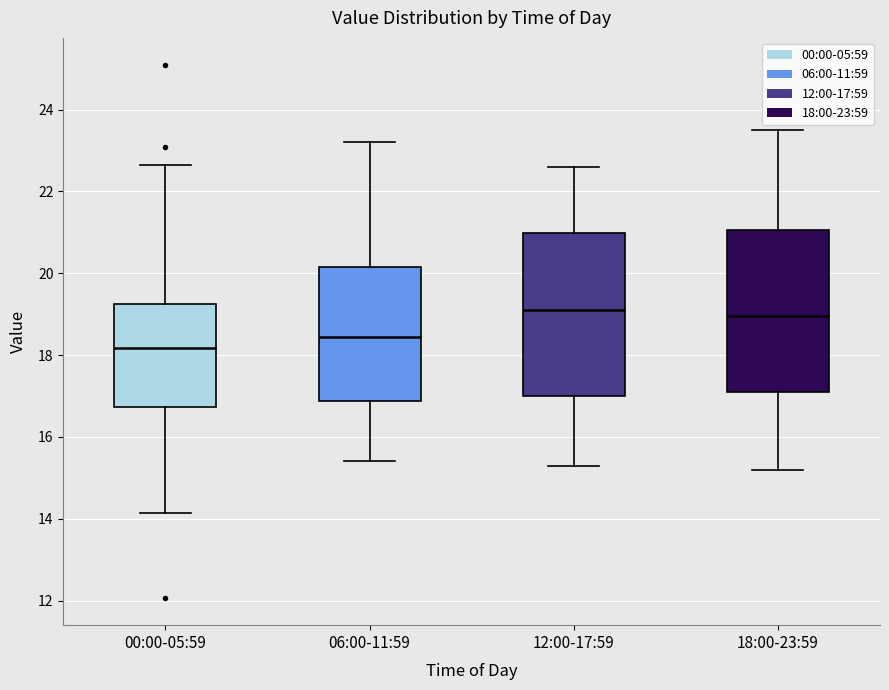

Where is the upper edge of the box for 18:00-23:59 on the y-axis? The values are not printed on the chart, so give them approximately, as read against the axis.

21.0